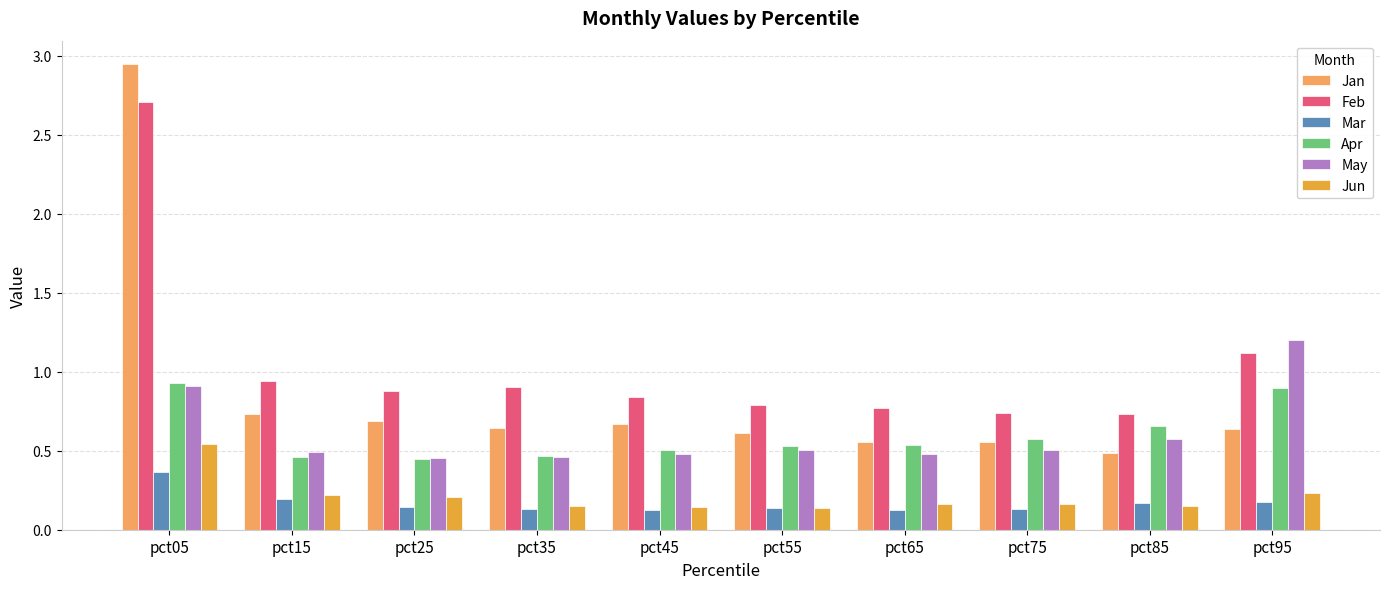

What is the sum of all Mar values?

1.7